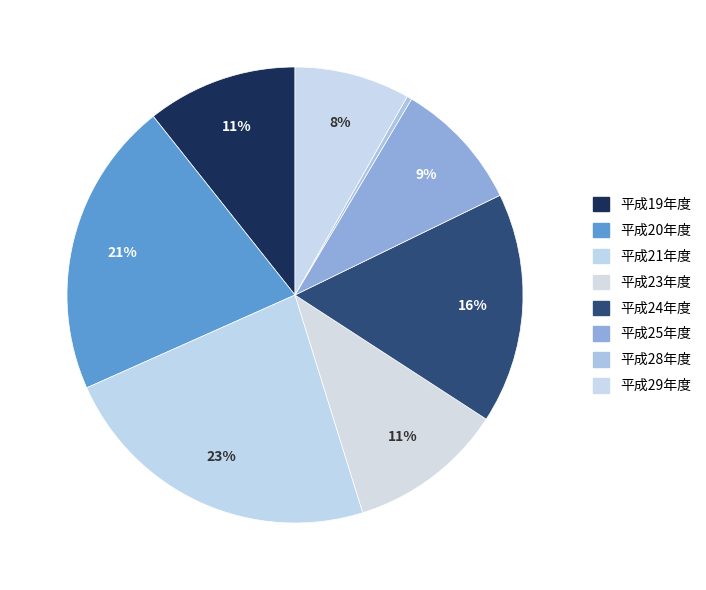

Rank the categories by value from highest to lowest.

平成21年度, 平成20年度, 平成24年度, 平成23年度, 平成19年度, 平成25年度, 平成29年度, 平成28年度